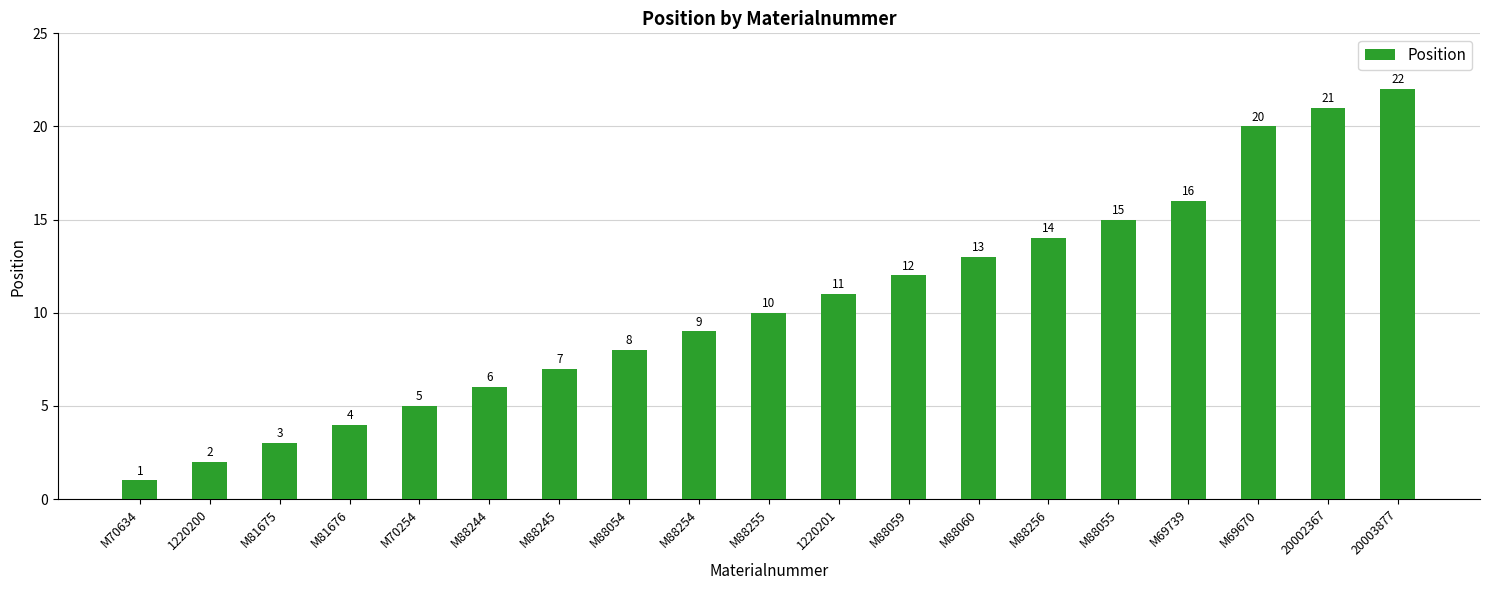

What is the difference between the second highest and minimum values?

20